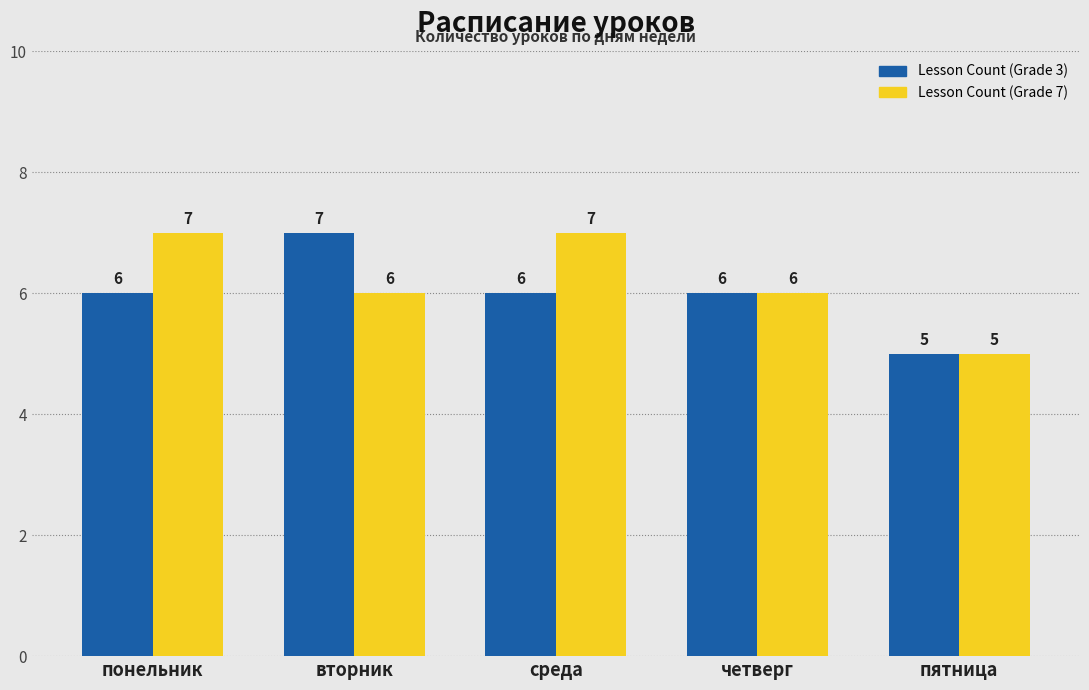

Is the value of Lesson Count (Grade 3) at понельник greater than the value of Lesson Count (Grade 7) at понельник?

No